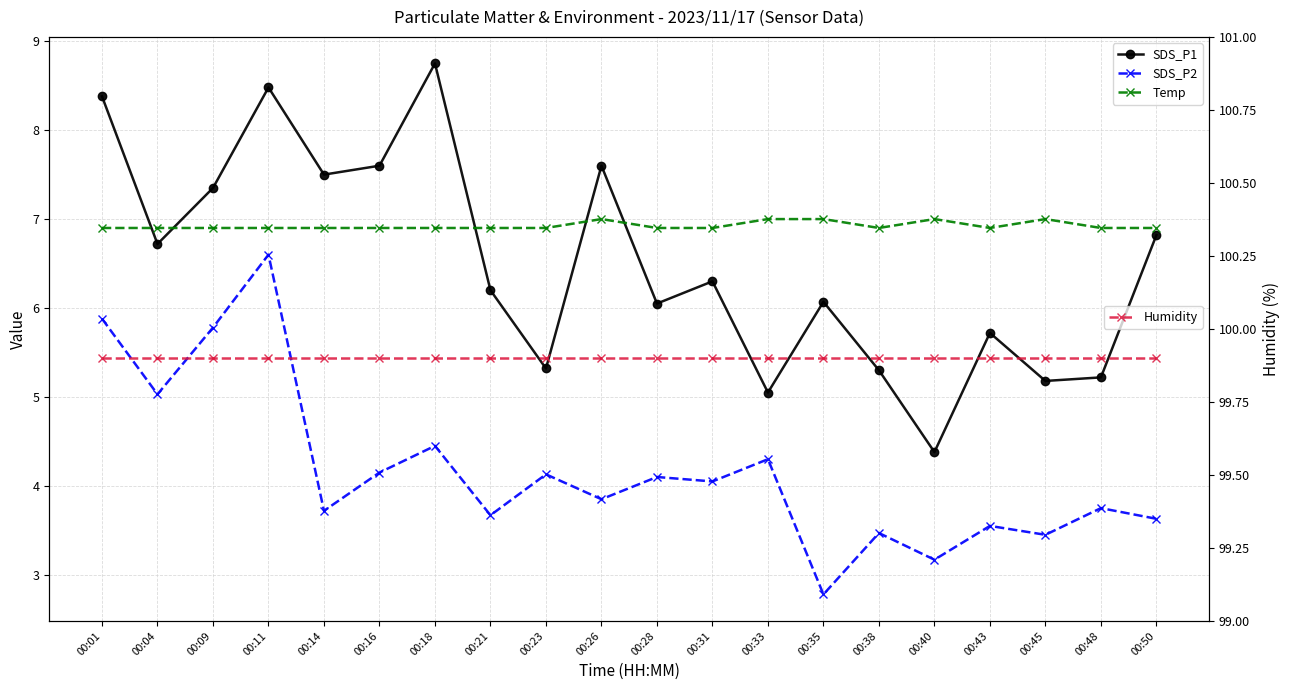

Does the chart display data point markers on the line(s)?

Yes